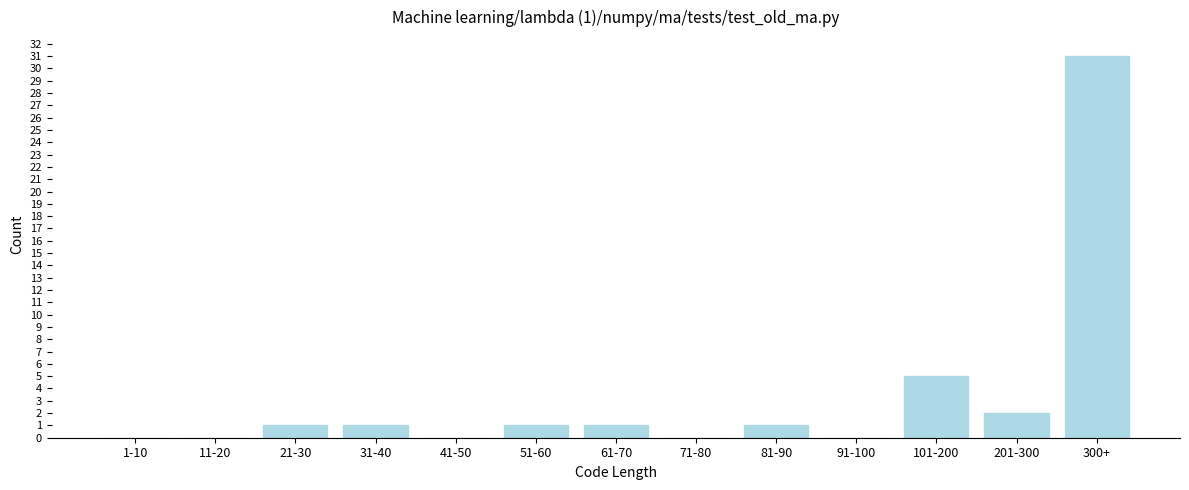

Reading left to right, extract all data points from this chart.

1-10=0	11-20=0	21-30=1	31-40=1	41-50=0	51-60=1	61-70=1	71-80=0	81-90=1	91-100=0	101-200=5	201-300=2	300+=31